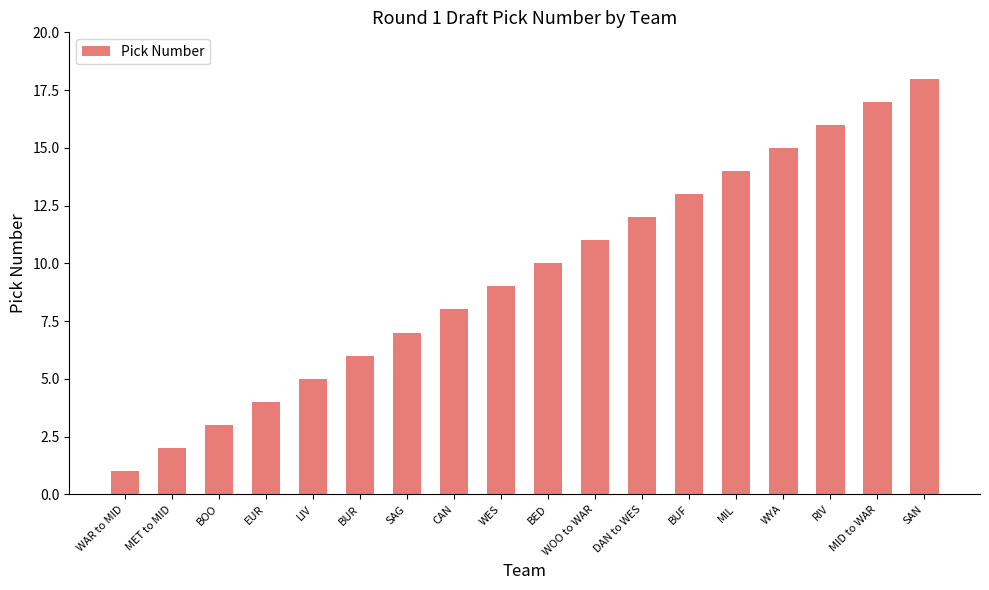

What is the label of the 14th bar from the left?

MIL